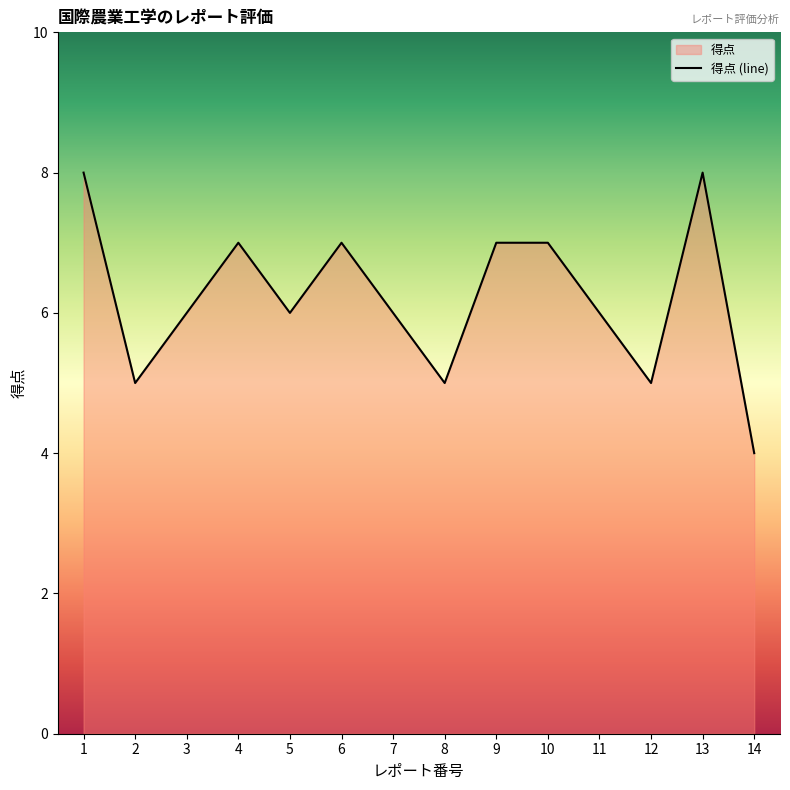

List the labels in order of value, smallest first.

14, 2, 8, 12, 3, 5, 7, 11, 4, 6, 9, 10, 1, 13